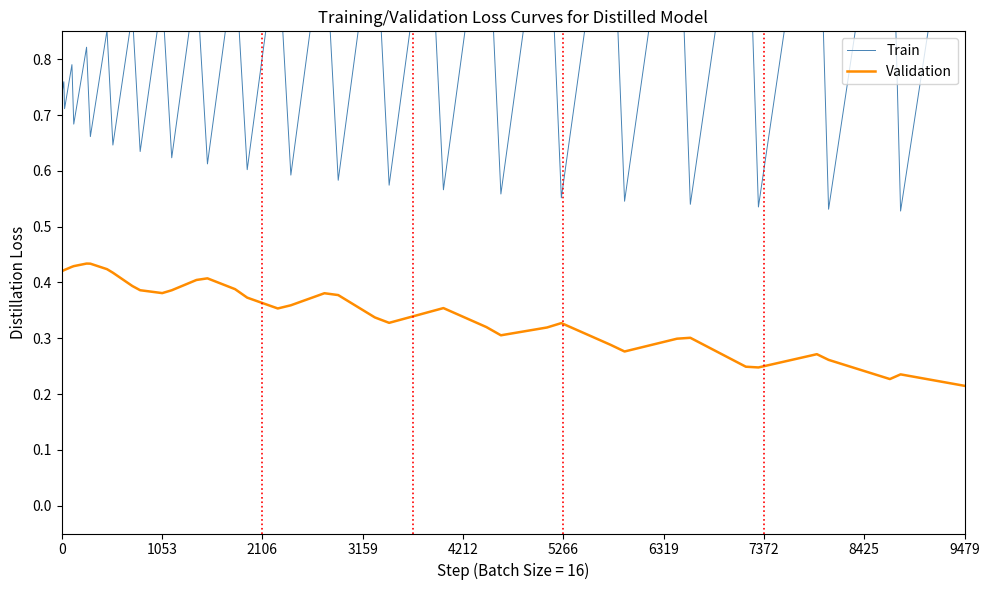

How many lines are shown in the chart?

2